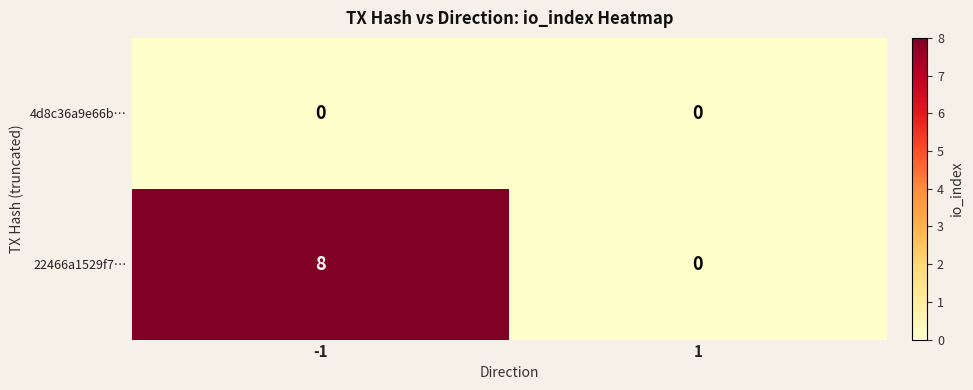

Which series has the largest total across all categories?

22466a1529f7…